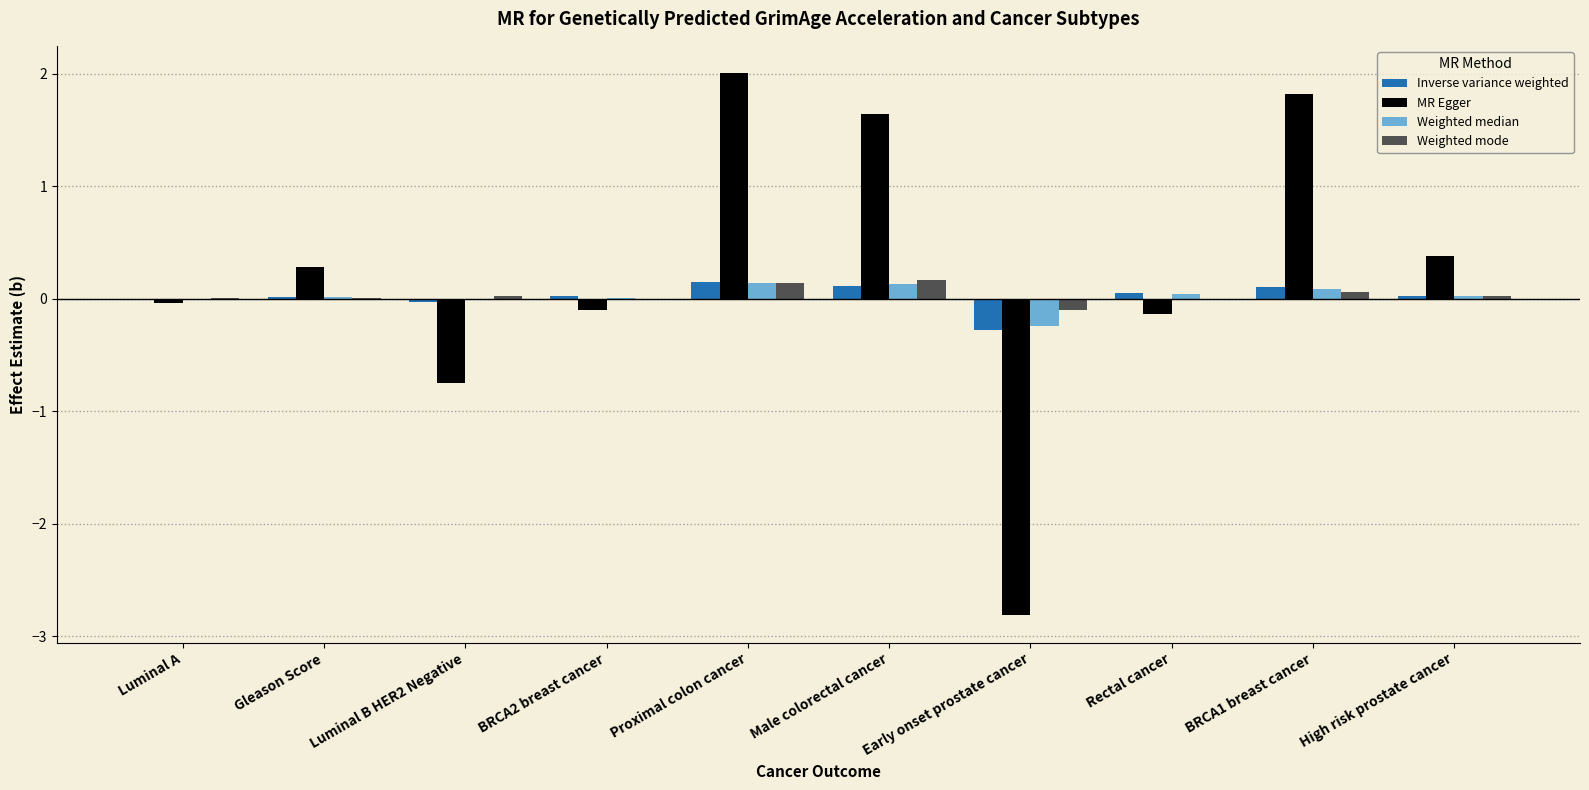

What is the total value across all series at Early onset prostate cancer?

-3.4